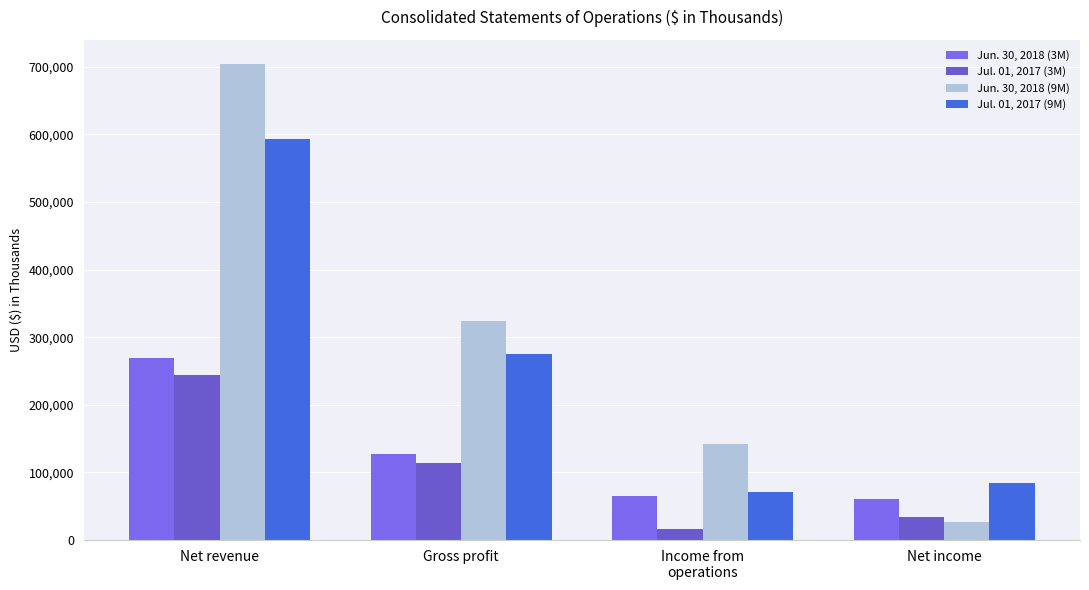

At which label is Jul. 01, 2017 (3M) closest to 129784?

Gross profit